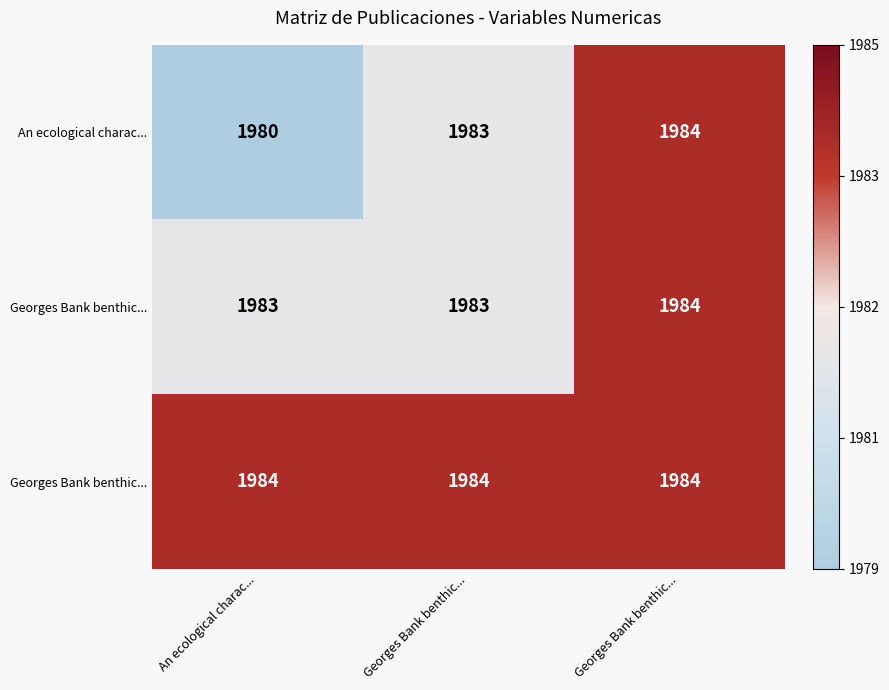

How many series are shown in this chart?

3